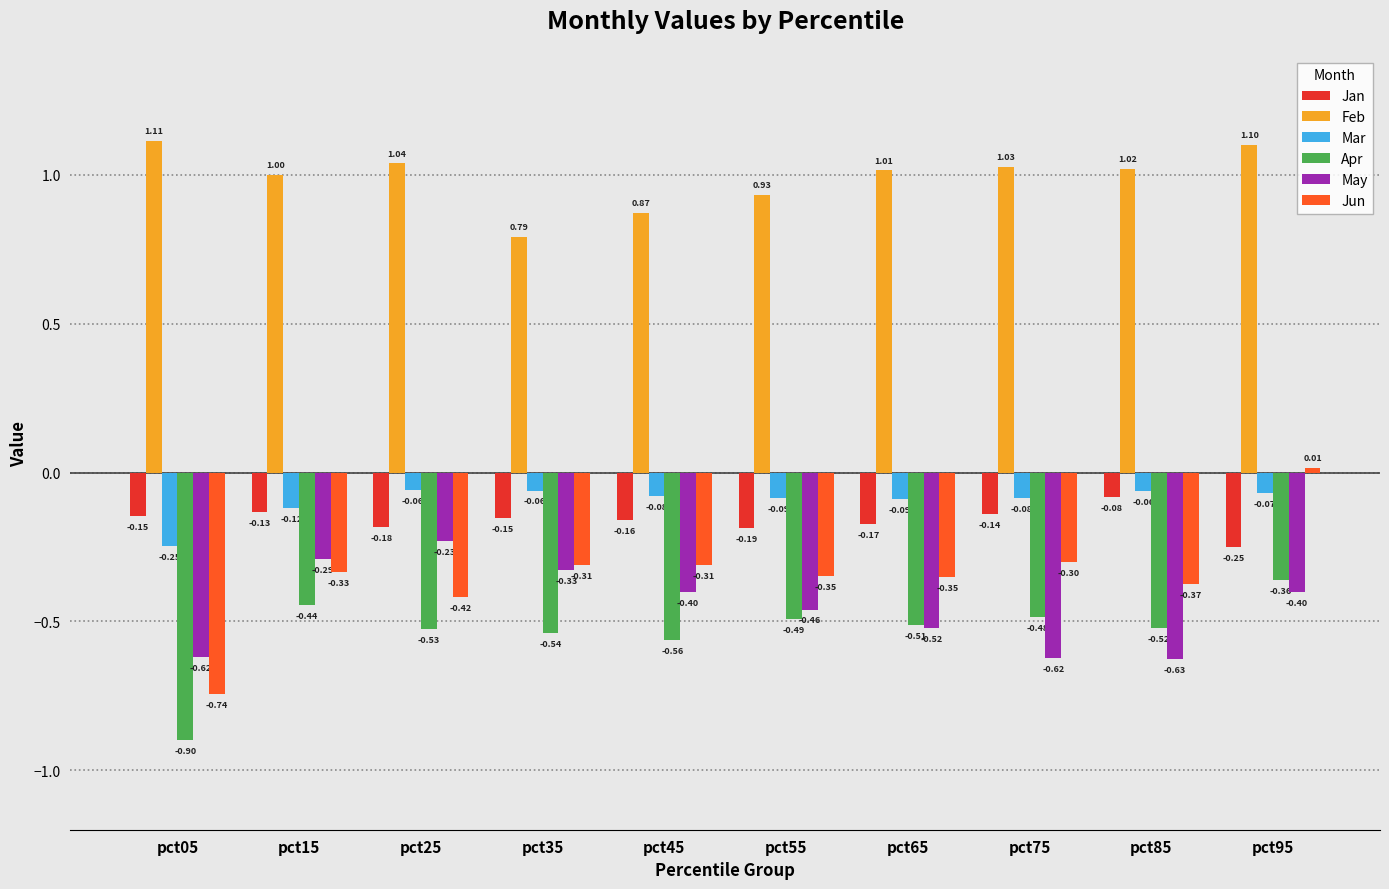

What is the value of the Jun bar at the 7th from the left?

-0.3